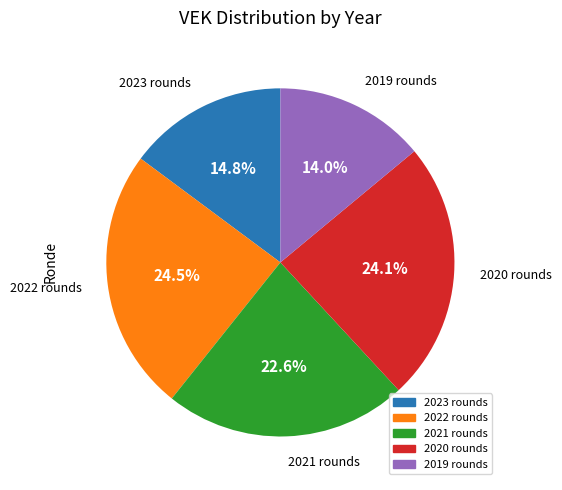

Is there any slice that represents more than half of the pie?

No